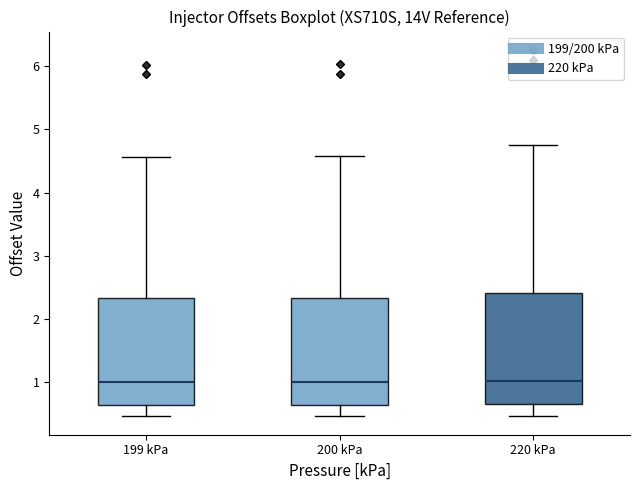

Reading left to right, transcribe this box plot: for each box, give where its median line is, the range the box spans, and where its two whiskers end, as read against the y-axis. The values are not printed on the chart, so give them approximately, as read against the axis.

199 kPa: median 1.0, box 0.6 to 2.3, whiskers 0.5 to 4.6
200 kPa: median 1.0, box 0.6 to 2.3, whiskers 0.5 to 4.6
220 kPa: median 1.0, box 0.7 to 2.4, whiskers 0.5 to 4.8